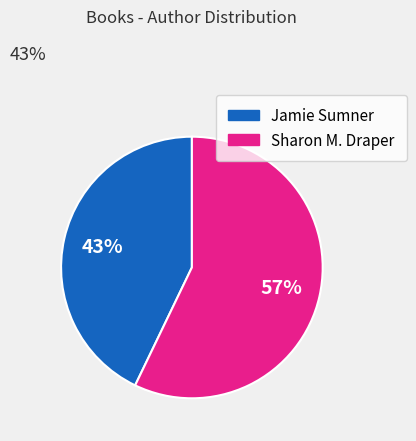

Count the number of slices in the pie.

2